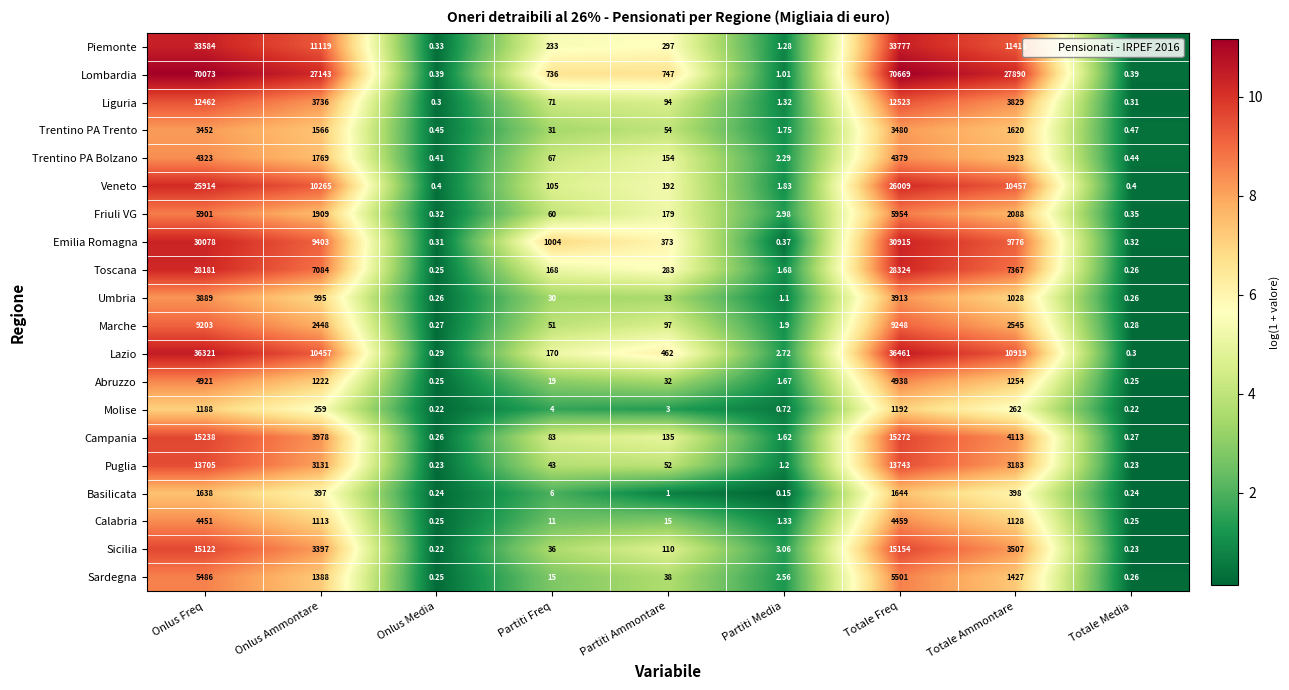

Rank the series by their maximum value, from lowest to highest.

Molise, Basilicata, Trentino PA Trento, Umbria, Trentino PA Bolzano, Calabria, Abruzzo, Sardegna, Friuli VG, Marche, Liguria, Puglia, Sicilia, Campania, Veneto, Toscana, Emilia Romagna, Piemonte, Lazio, Lombardia